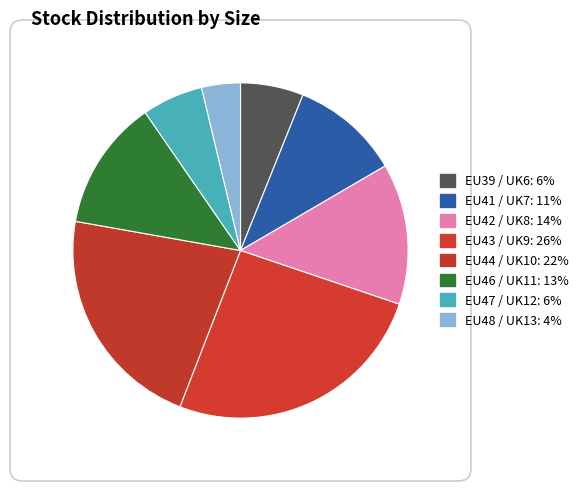

Count the number of slices in the pie.

8